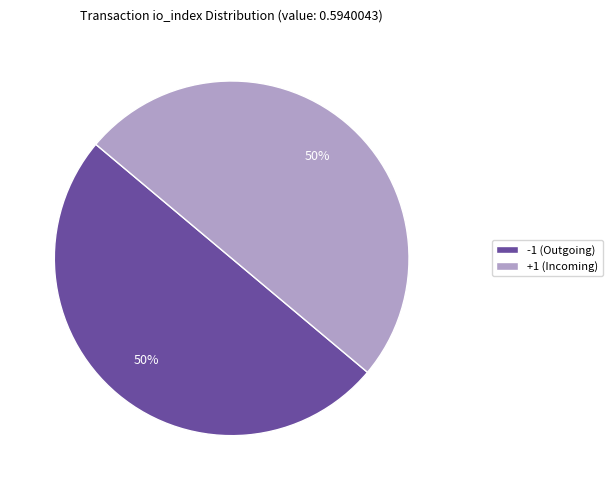

To the nearest percent, what is the average slice percentage?

50%